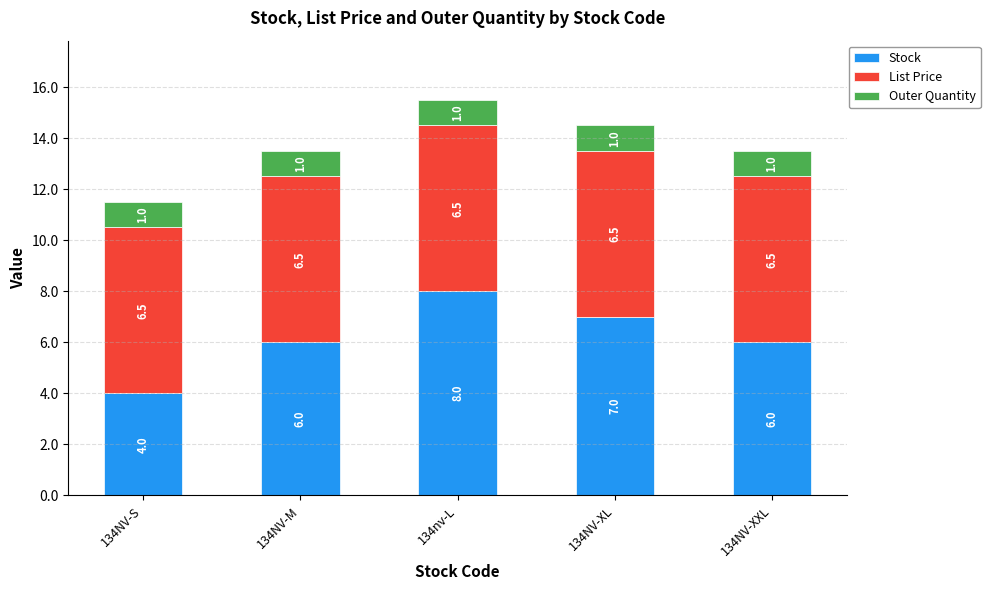

What is the highest value of the Stock series?

8.0